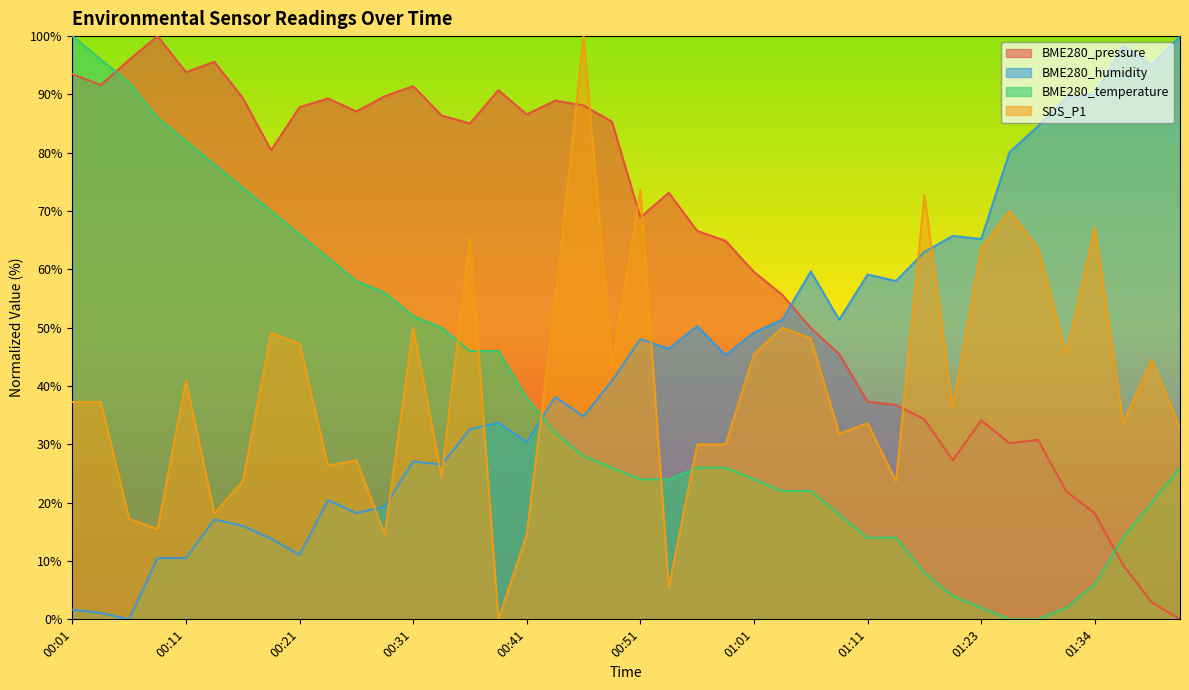

How many intersections are there between BME280_humidity and SDS_P1?

9